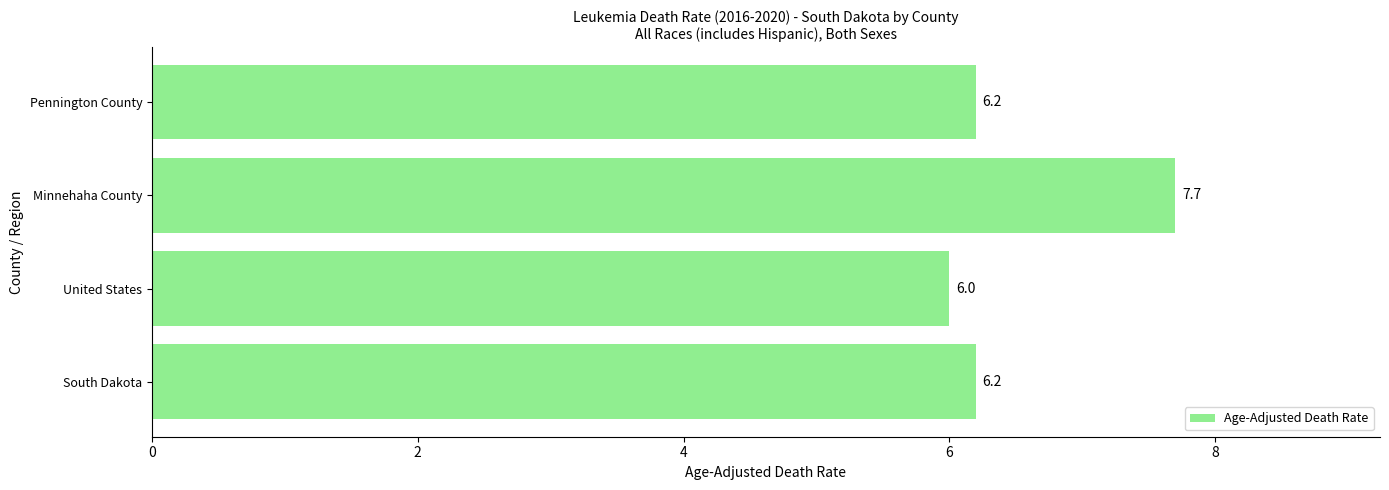

At which label is the value closest to 6?

United States